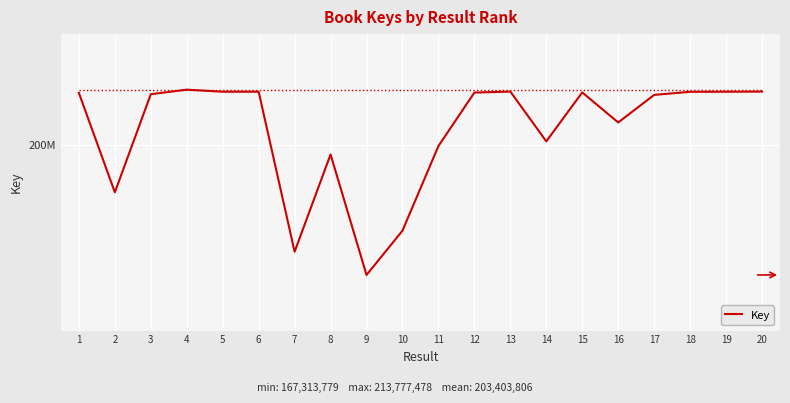

What is the difference between the maximum and second lowest values?

40636016